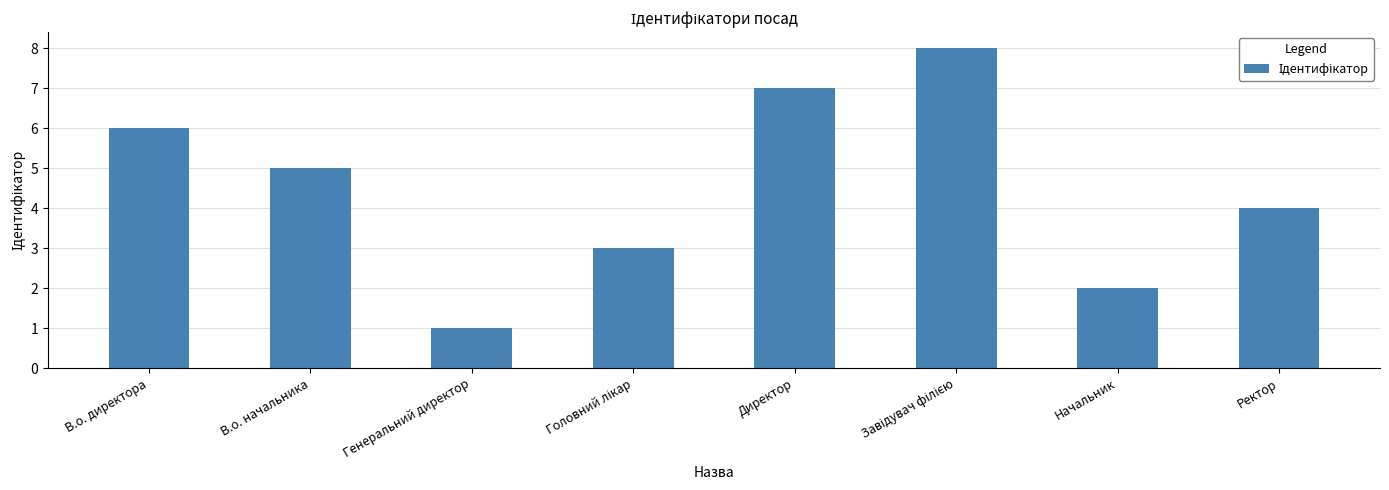

Which category has the lowest value across all series?

Генеральний директор